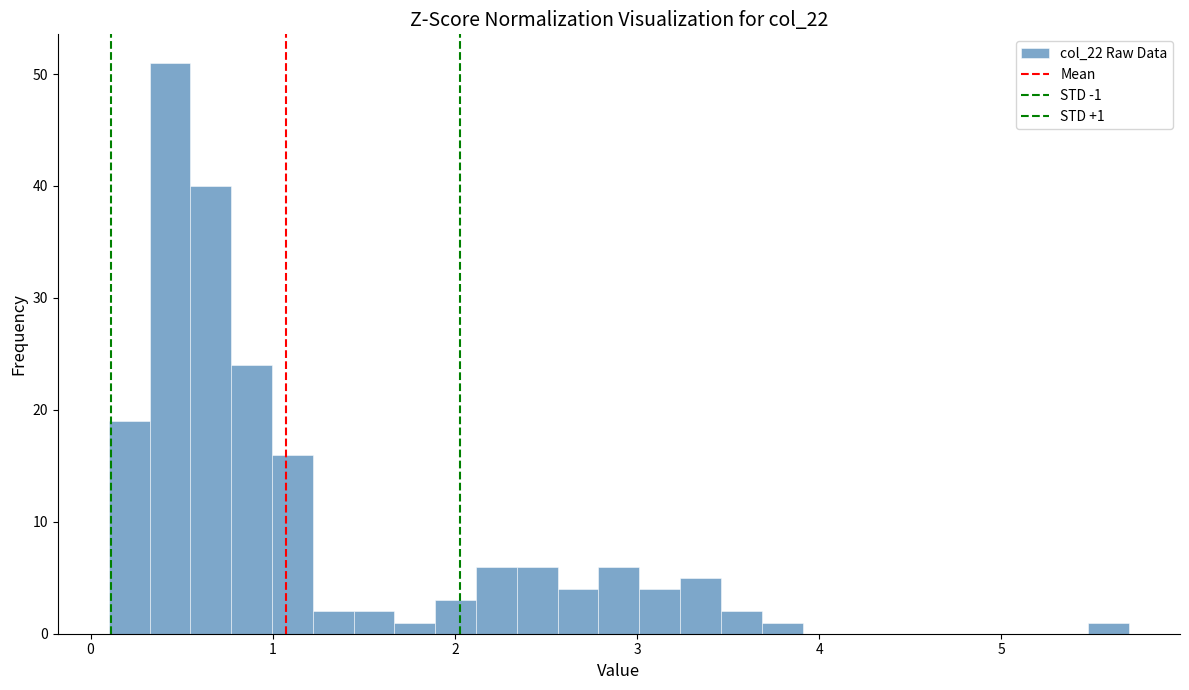

Read against the x-axis, roughly where is the centre of the tallest bar?

0.4